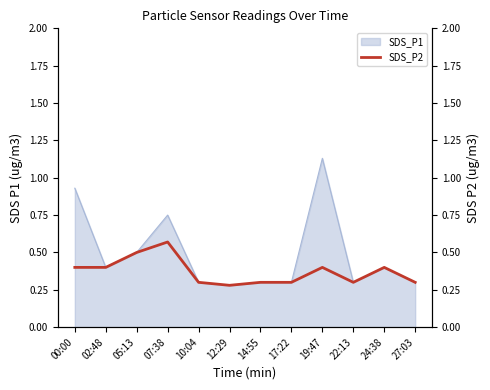

Which category has the highest value in the SDS_P1 series?

19:47